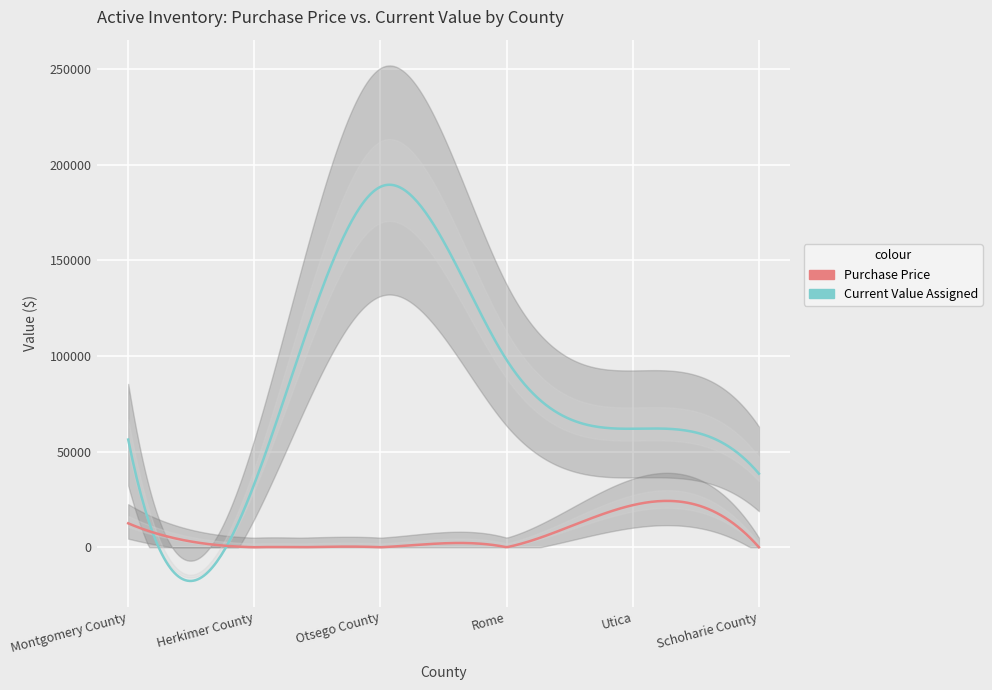

At how many categories does at least one series exceed 171486?

1